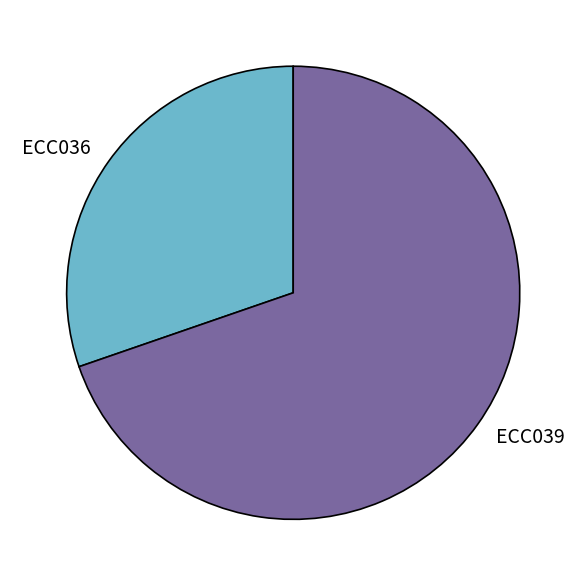

Which has a higher value, ECC039 or ECC036?

ECC039